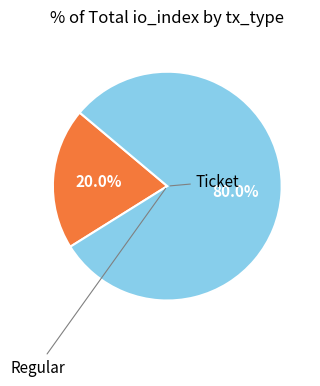

How many slices are in this pie chart?

2